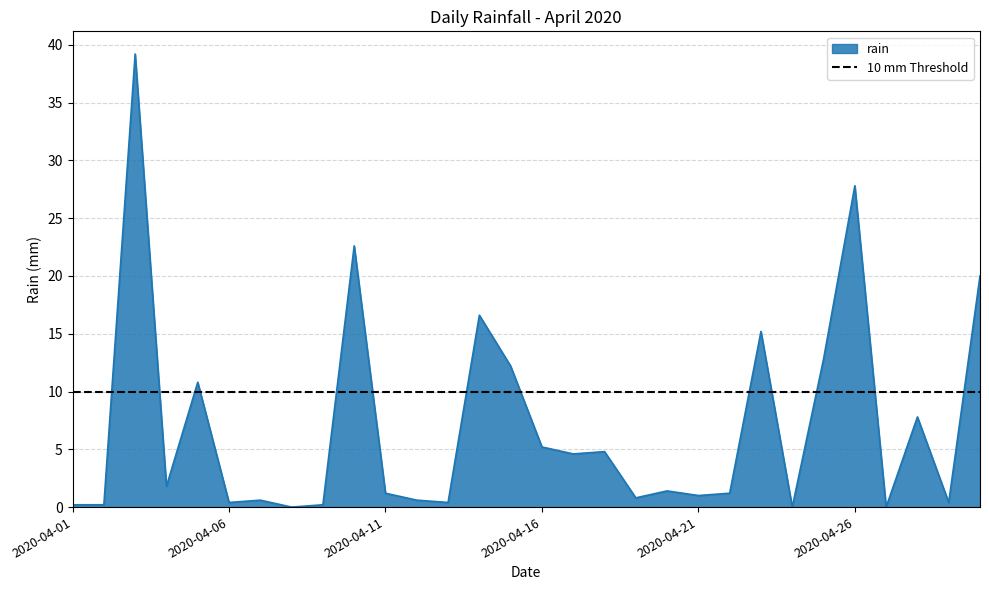

Reading left to right, transcribe all the data shown in this chart.

2020-04-01=0.2	2020-04-02=0.2	2020-04-03=39.2	2020-04-04=1.8	2020-04-05=10.8	2020-04-06=0.4	2020-04-07=0.6	2020-04-08=0.0	2020-04-09=0.2	2020-04-10=22.6	2020-04-11=1.2	2020-04-12=0.6	2020-04-13=0.4	2020-04-14=16.6	2020-04-15=12.2	2020-04-16=5.2	2020-04-17=4.6	2020-04-18=4.8	2020-04-19=0.8	2020-04-20=1.4	2020-04-21=1.0	2020-04-22=1.2	2020-04-23=15.2	2020-04-24=0.0	2020-04-25=12.8	2020-04-26=27.8	2020-04-27=0.0	2020-04-28=7.8	2020-04-29=0.4	2020-04-30=20.0